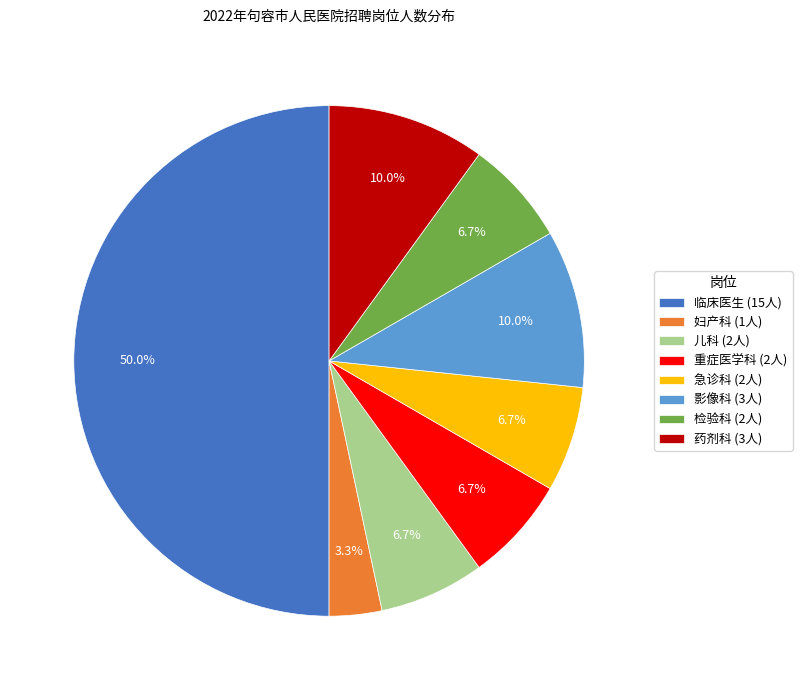

Does 影像科 (3人) represent more than half of the total?

No